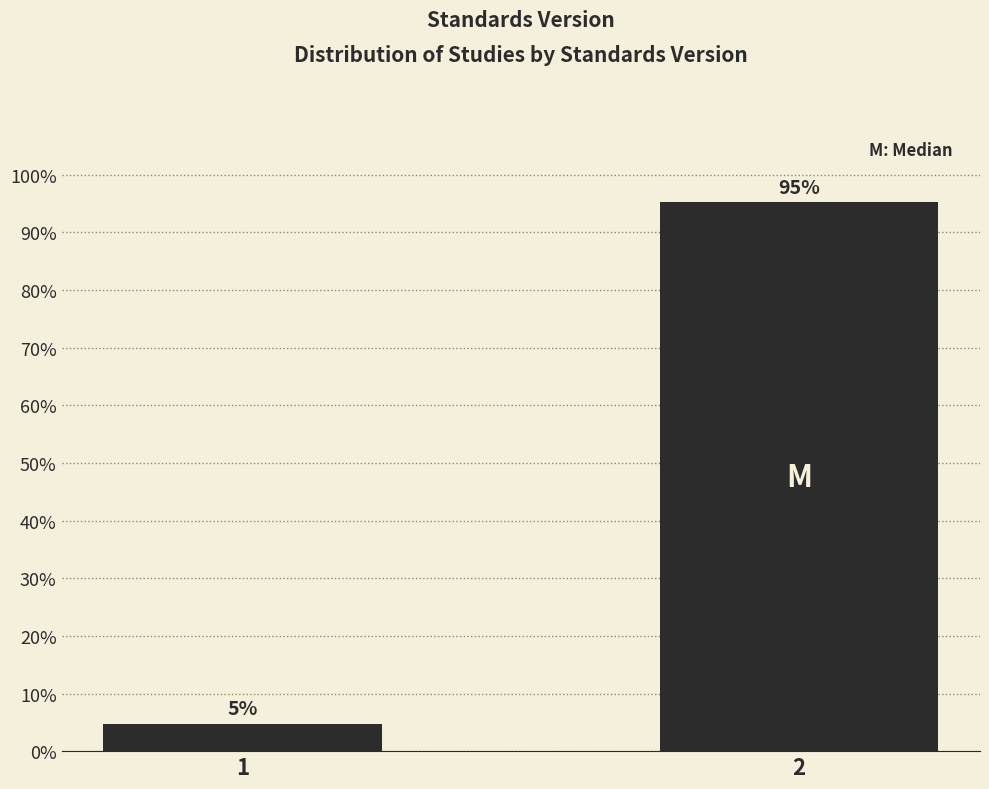

The value at 2 is 34.2. True or false?

False